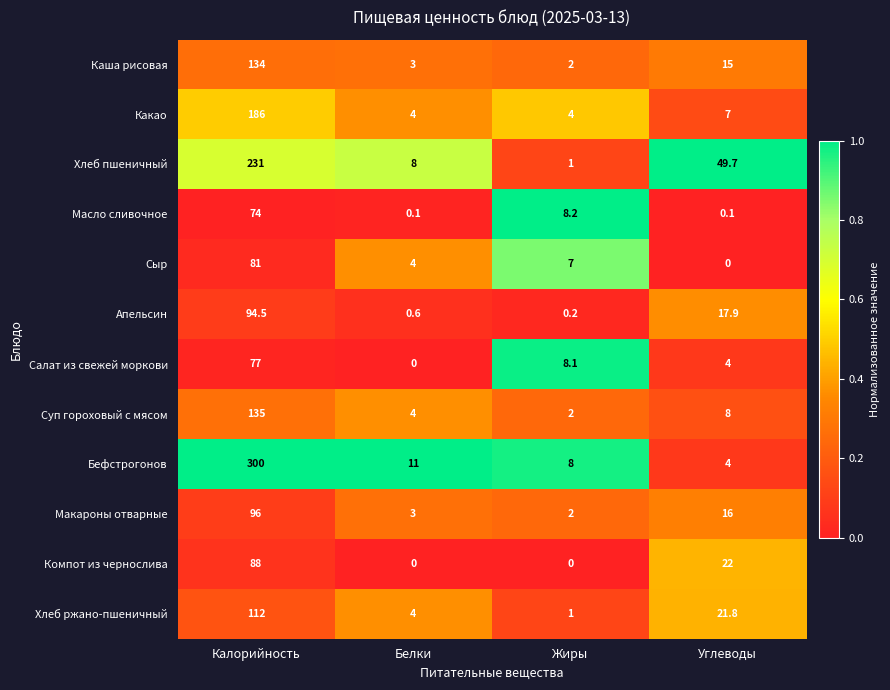

Count the number of data series in this chart.

12